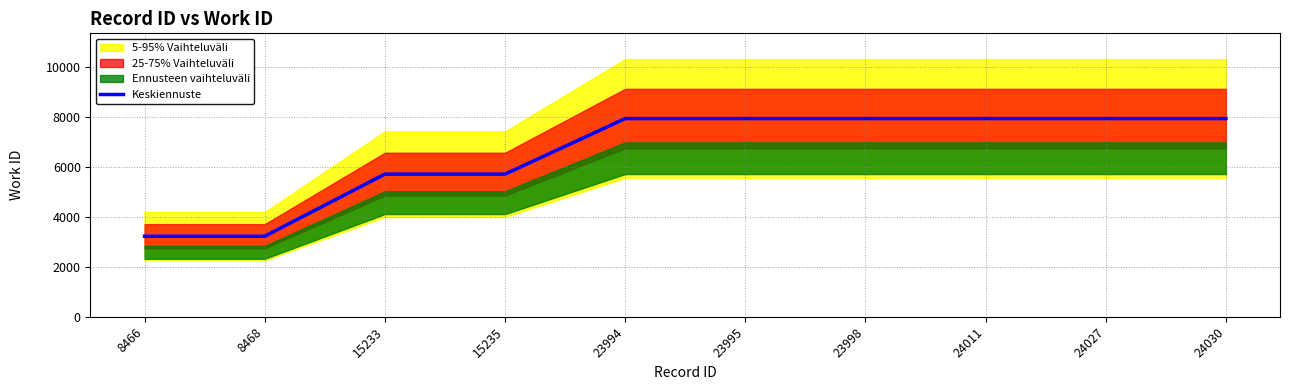

Rank the categories by value from highest to lowest.

23994, 23995, 23998, 24011, 24027, 24030, 15233, 15235, 8466, 8468